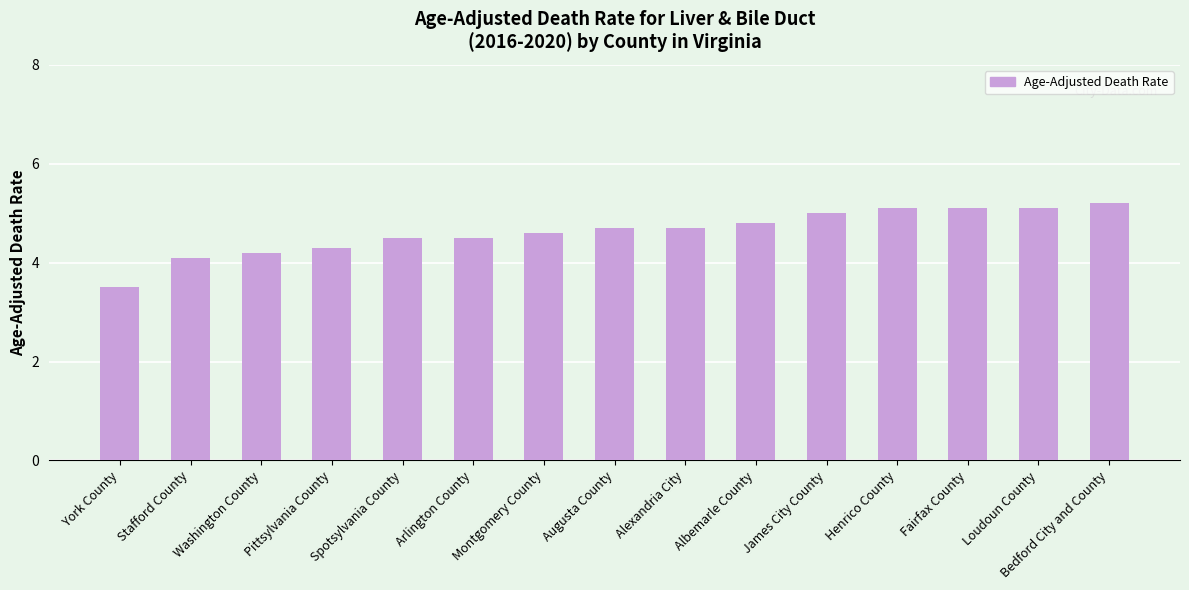

Approximately how many times larger is the value at Bedford City and County compared to Spotsylvania County?

1.2